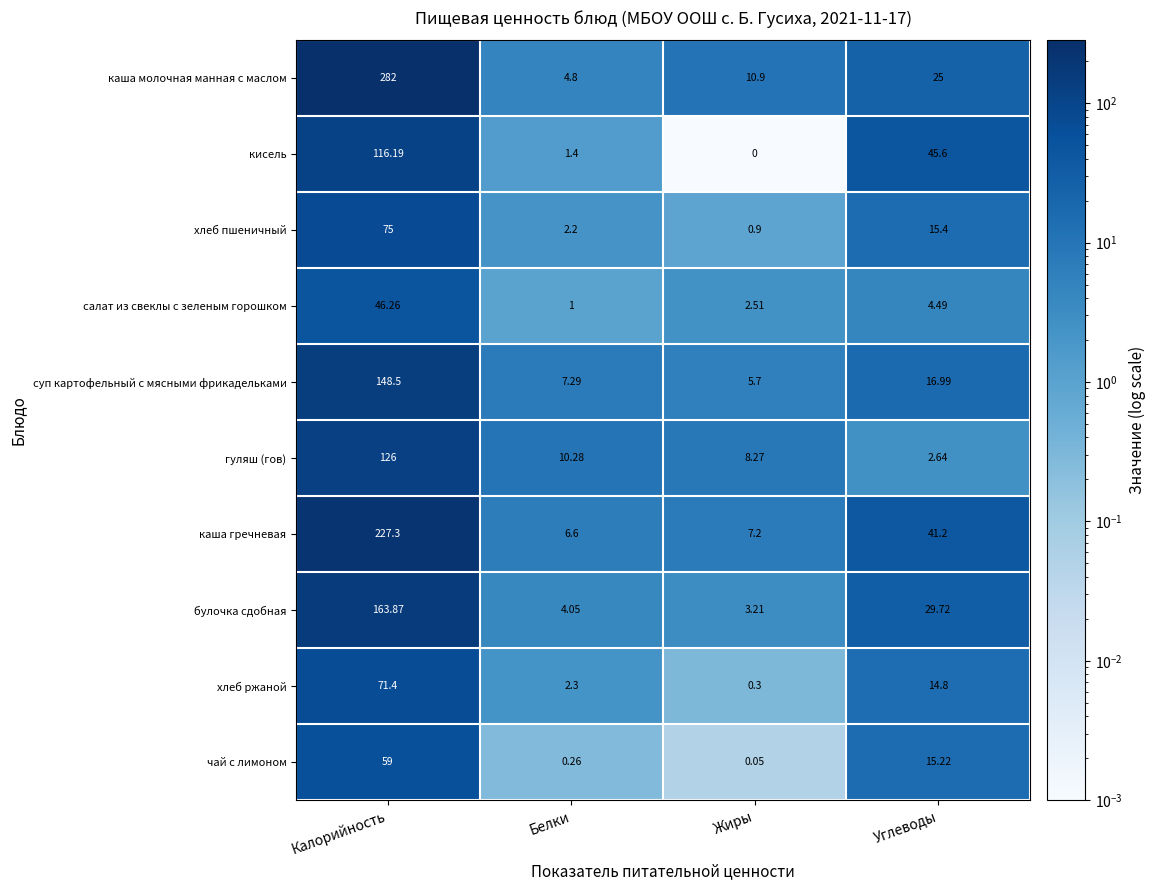

Which category has the highest value in the хлеб пшеничный series?

Калорийность